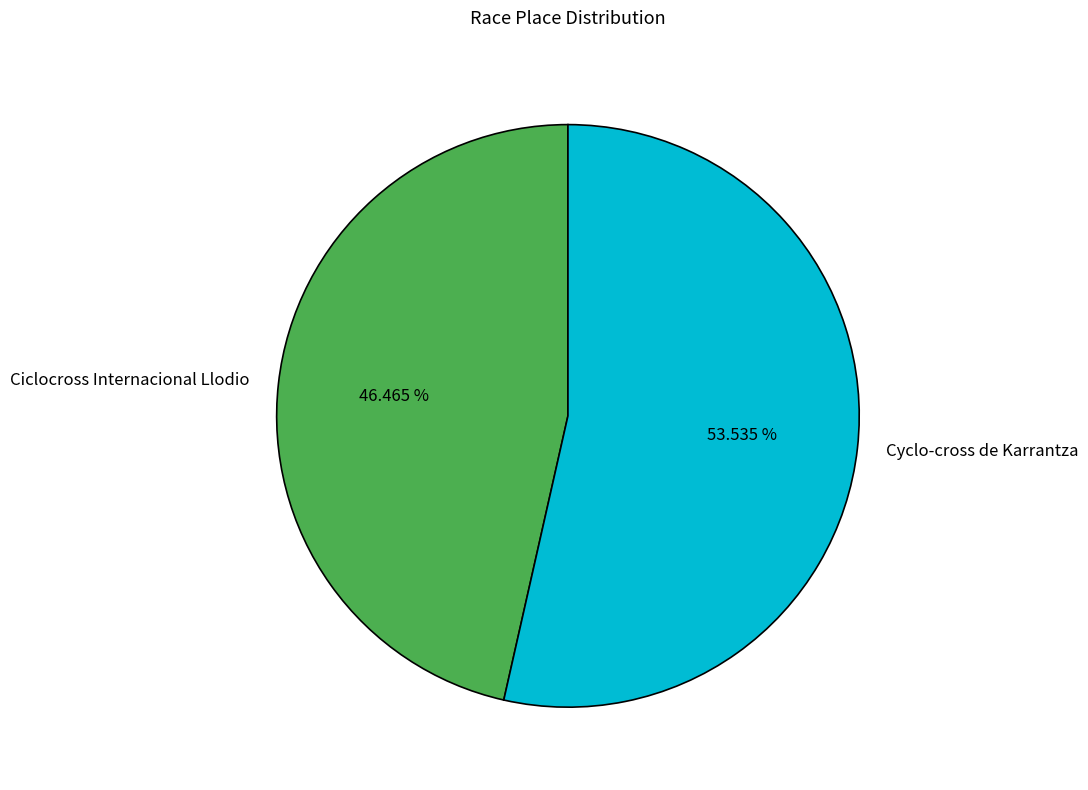

What portion of the pie excludes Ciclocross Internacional Llodio?

53.5%